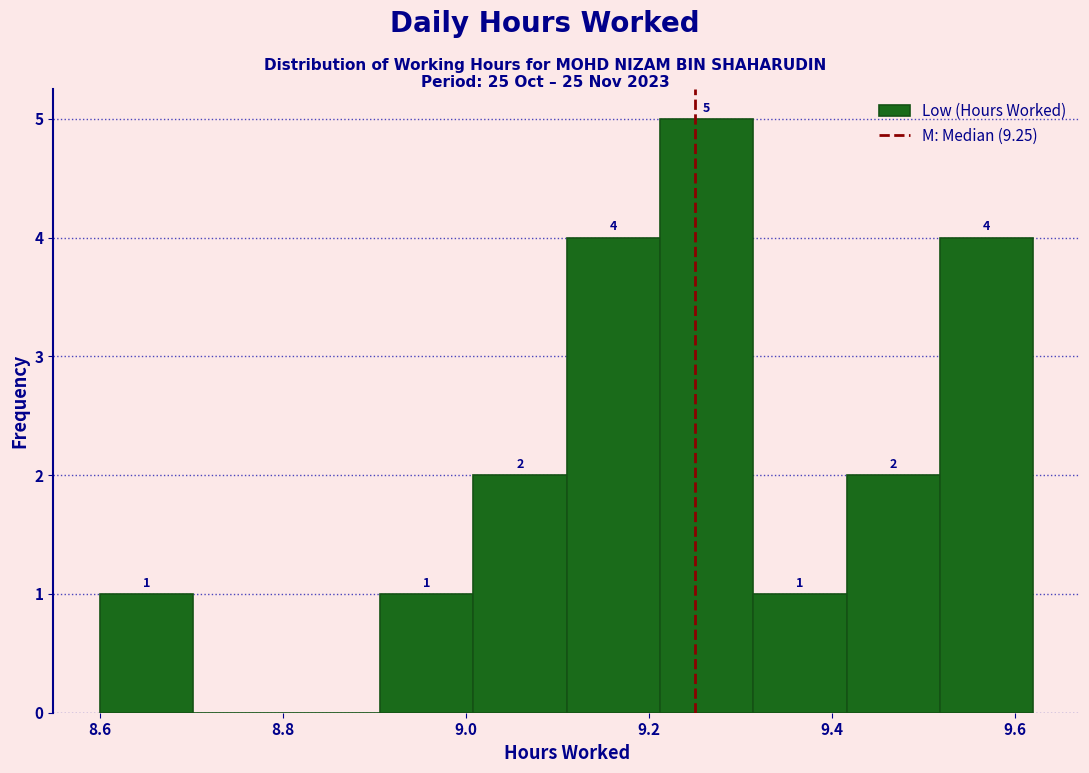

Which range on the x-axis has the tallest bar?

9.212 to 9.314